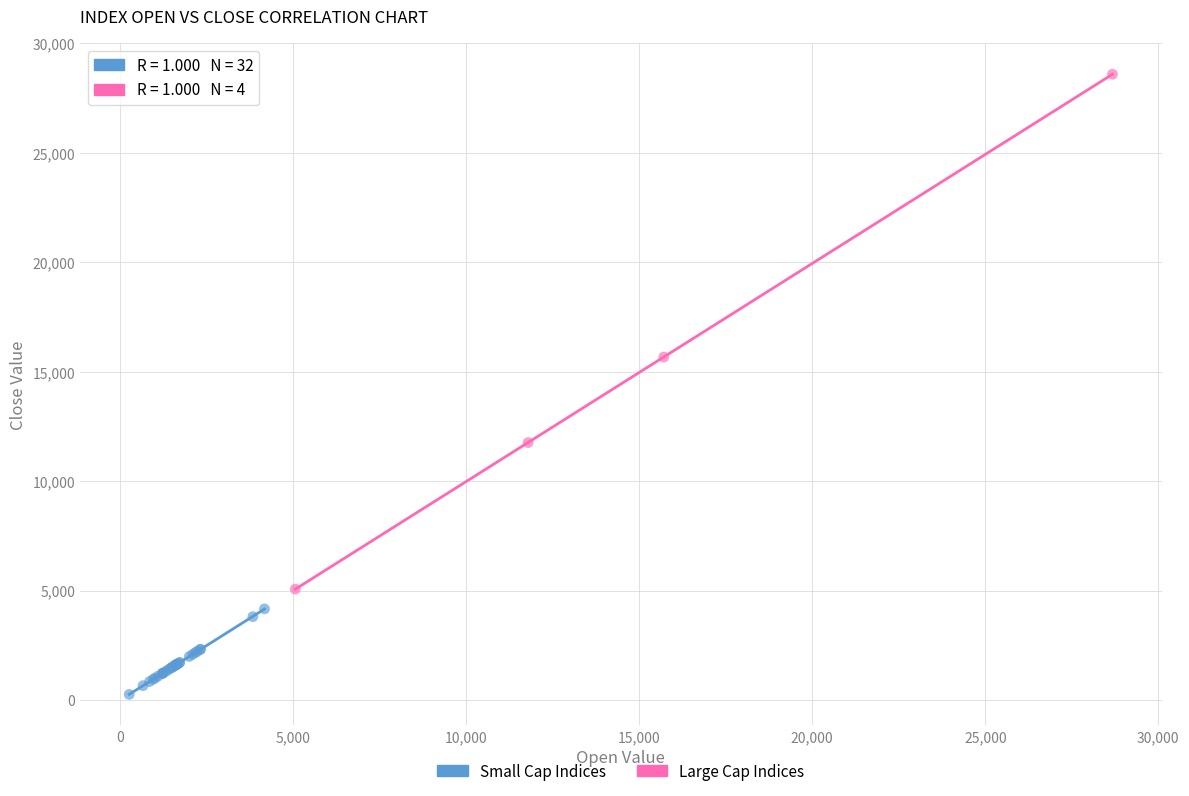

Which series reaches the minimum Y coordinate?

Small Cap Indices